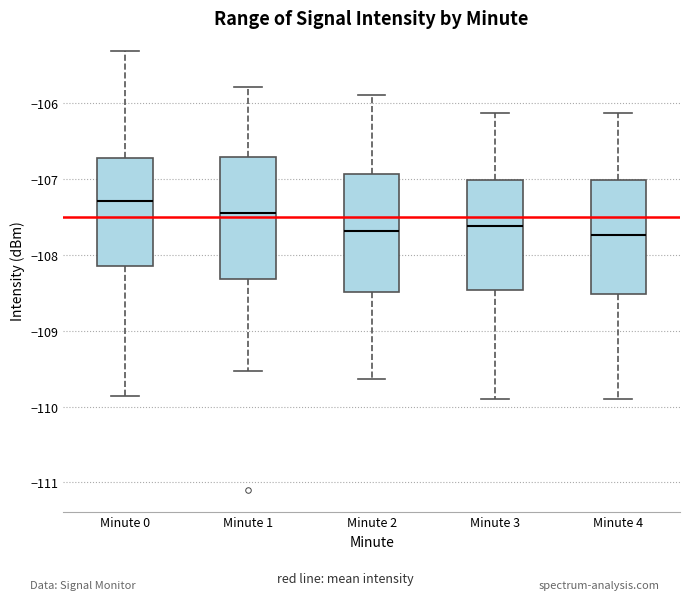

Where does the upper whisker of the box for Minute 1 end on the y-axis? The values are not printed on the chart, so give them approximately, as read against the axis.

-105.8